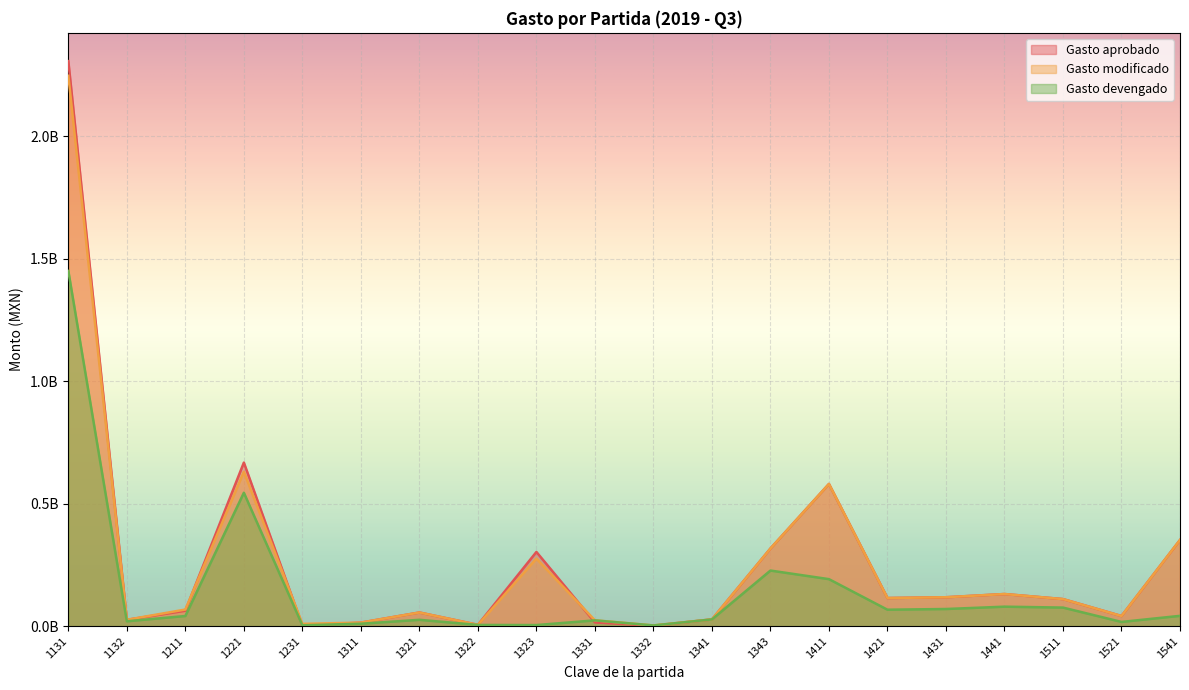

Where is the first local maximum for Gasto aprobado?

1221